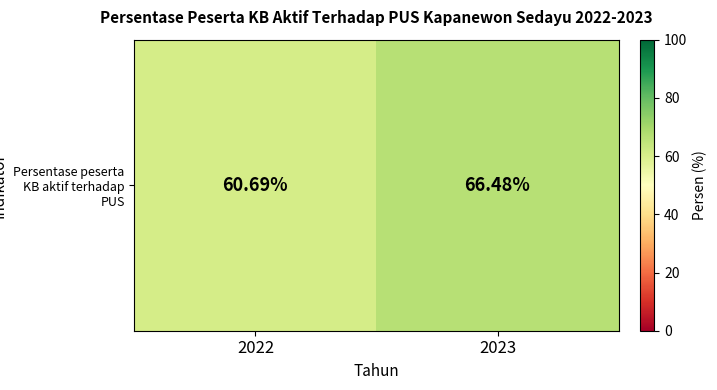

Where is the data nearest to the value 63?

2022